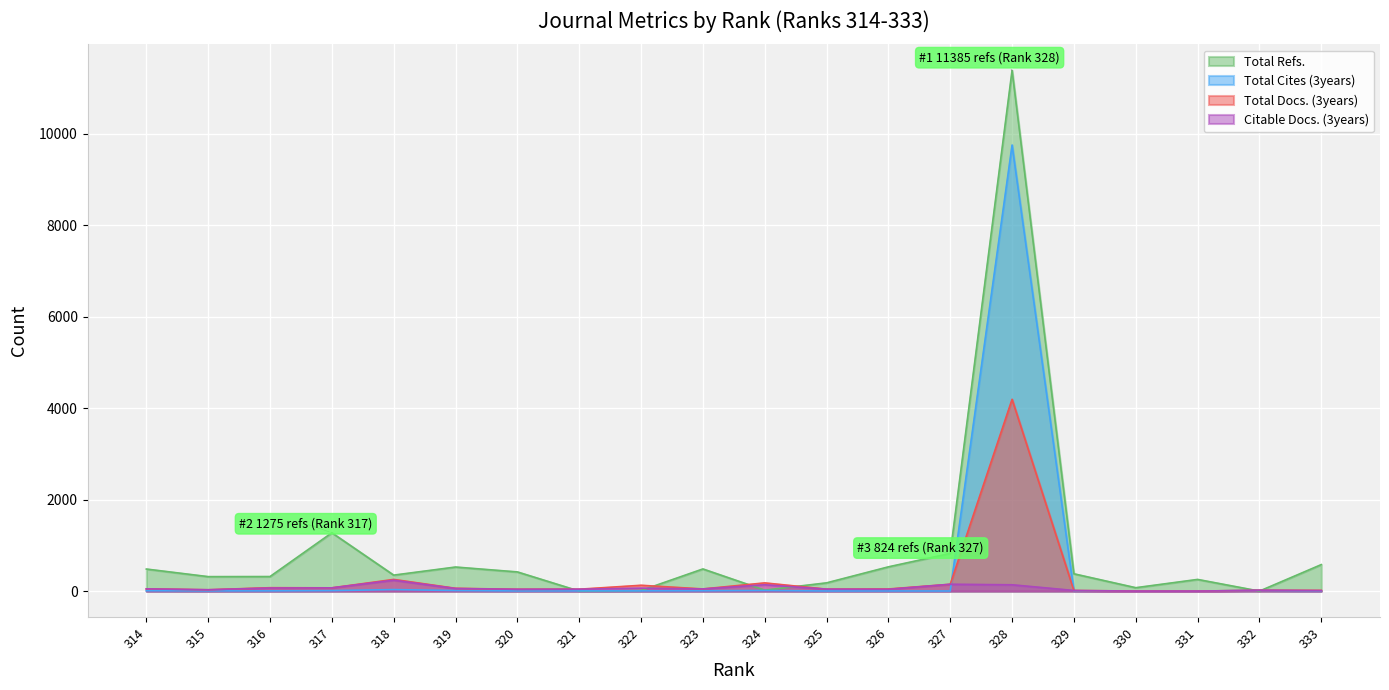

What is the difference between the Total Refs. values at 324 and 326?

510